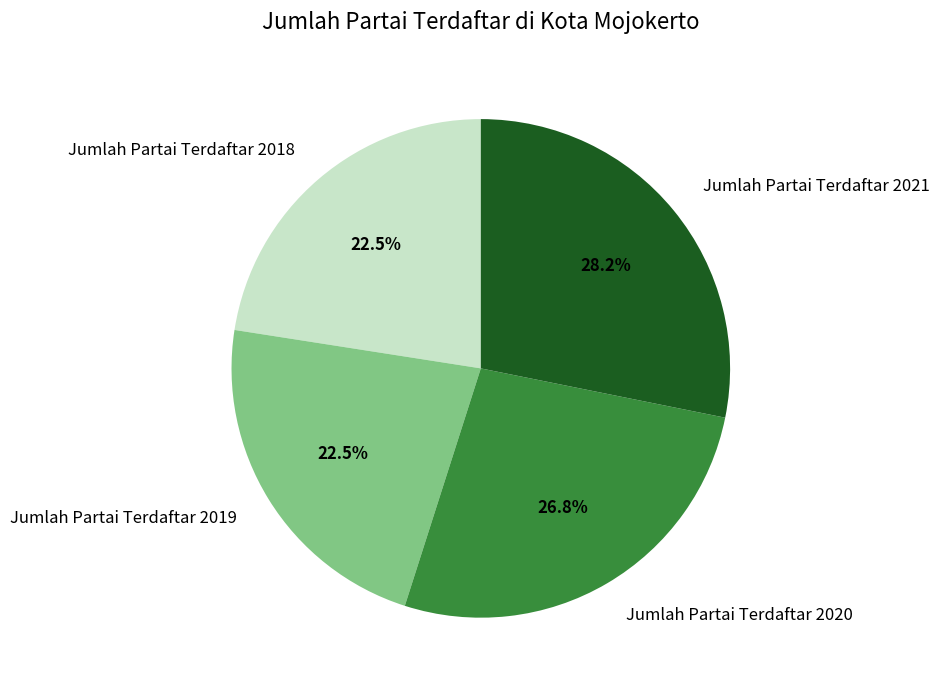

How much of the chart is everything except Jumlah Partai Terdaftar 2019?

77.5%